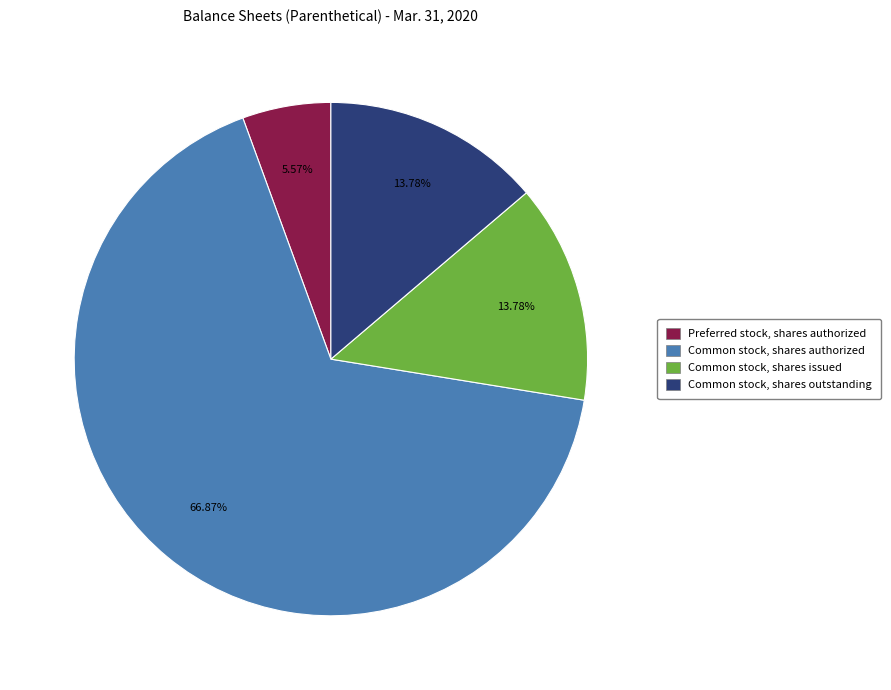

Is there any slice that represents more than half of the pie?

Yes